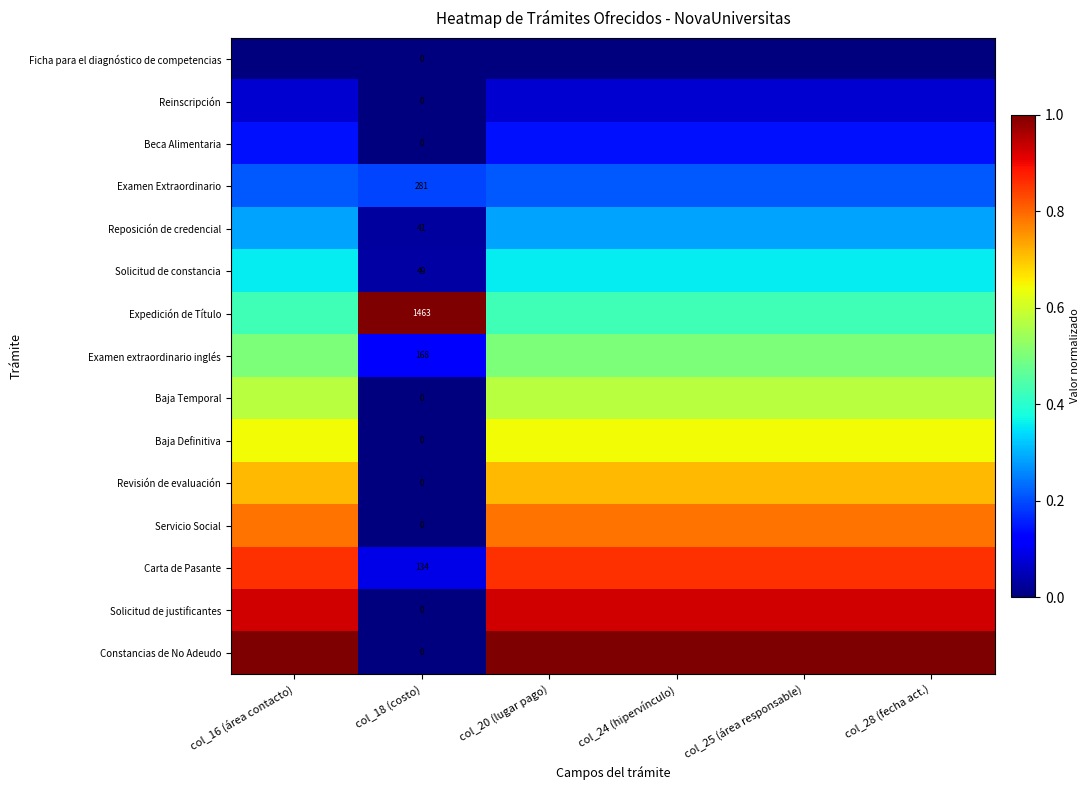

List the labels in order of Carta de Pasante value, smallest first.

col_18 (costo), col_16 (área contacto), col_20 (lugar pago), col_24 (hipervínculo), col_25 (área responsable), col_28 (fecha act.)